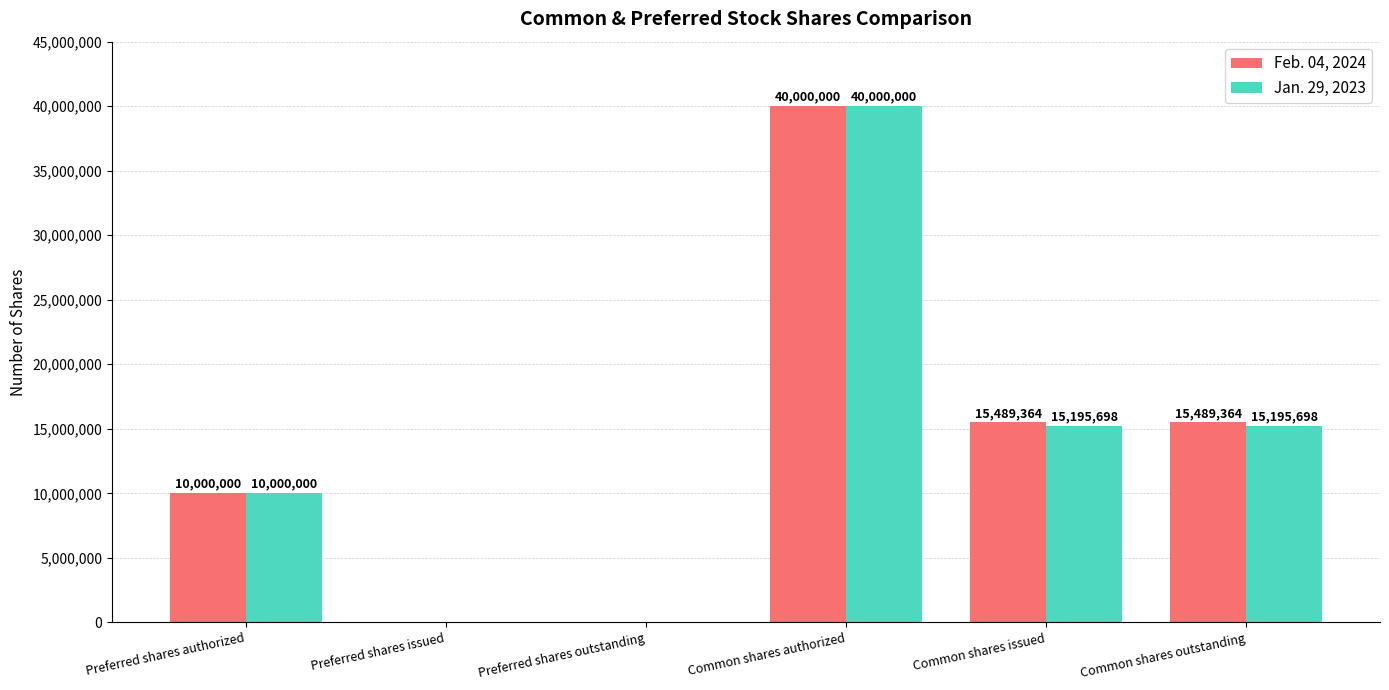

At which label does Jan. 29, 2023 first exceed 15195698?

Common shares authorized